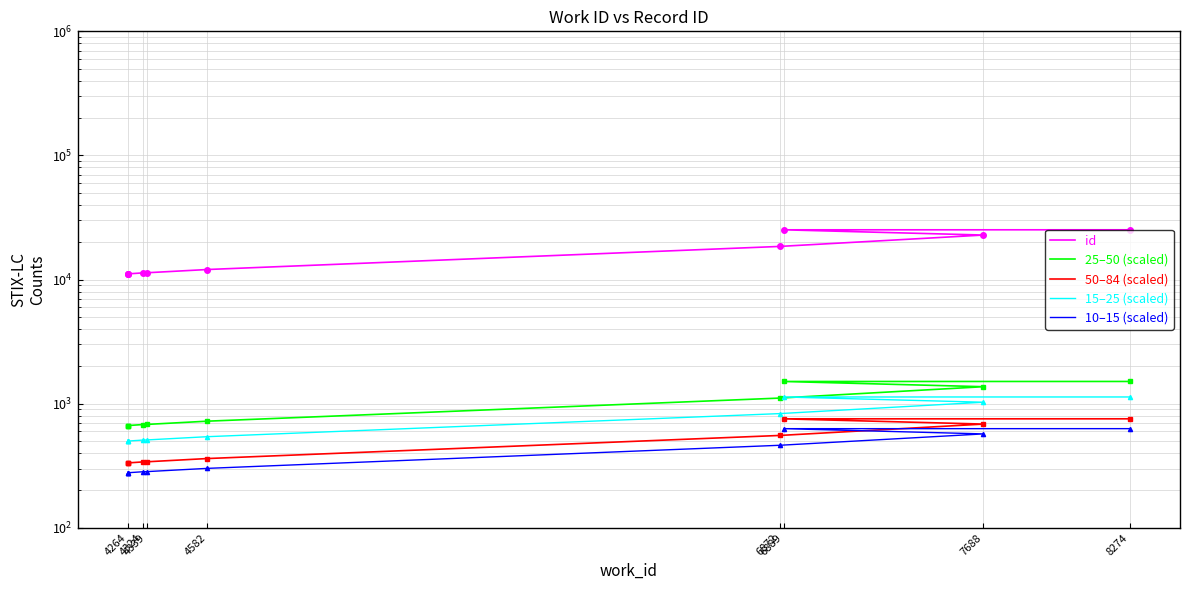

Rank the series by their maximum value, from lowest to highest.

10–15 (scaled), 50–84 (scaled), 15–25 (scaled), 25–50 (scaled), id